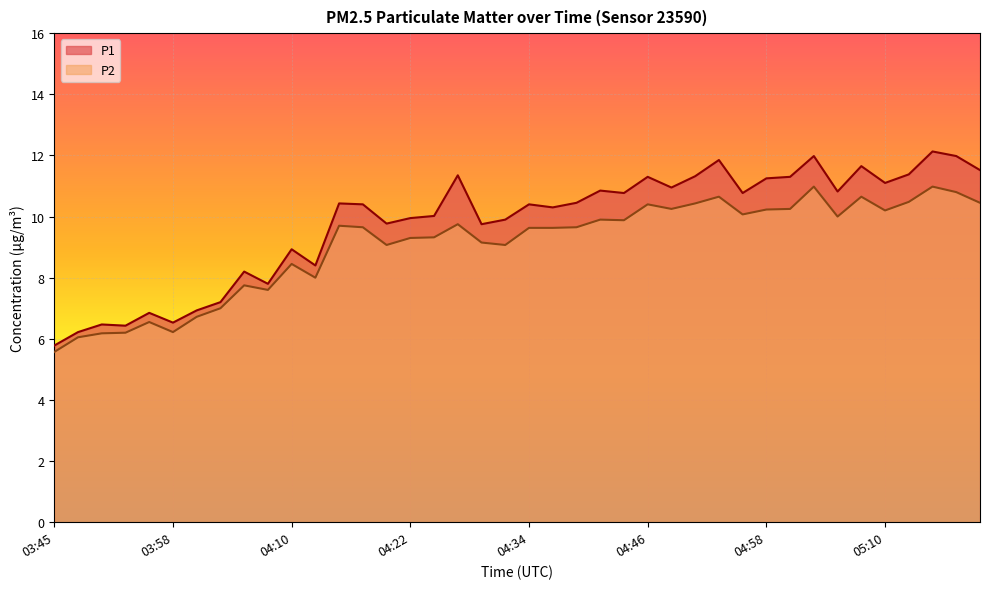

How many lines are shown in the chart?

2